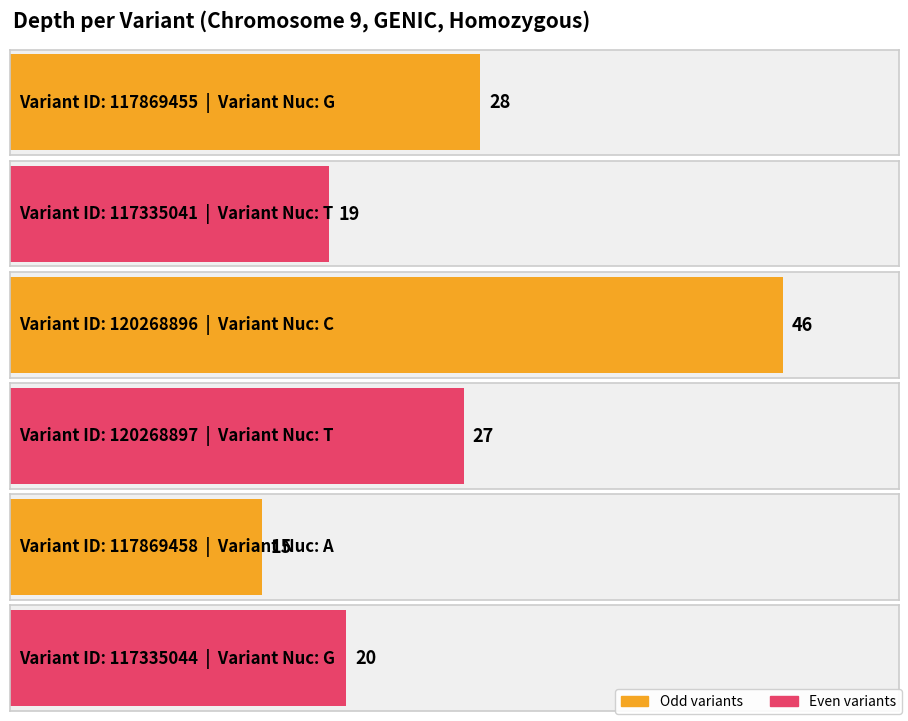

What is the greatest value displayed?

46